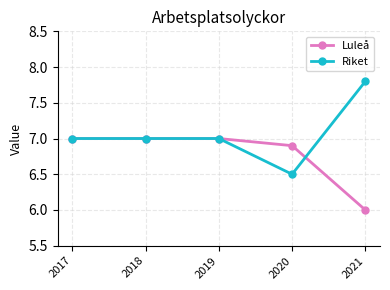

Which series has the largest range (max minus min)?

Riket